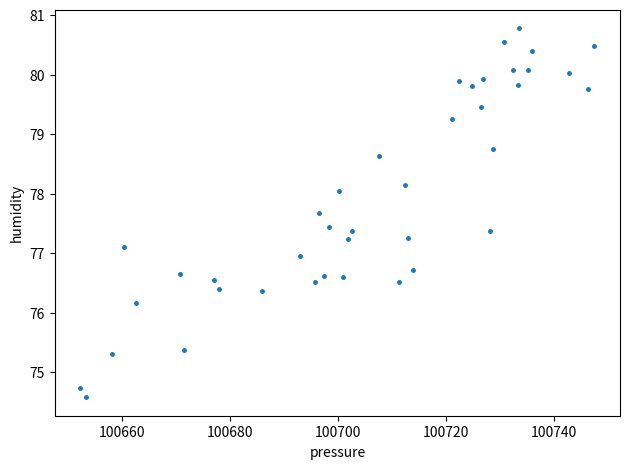

What is the range of X values (max minus min)?

95.1